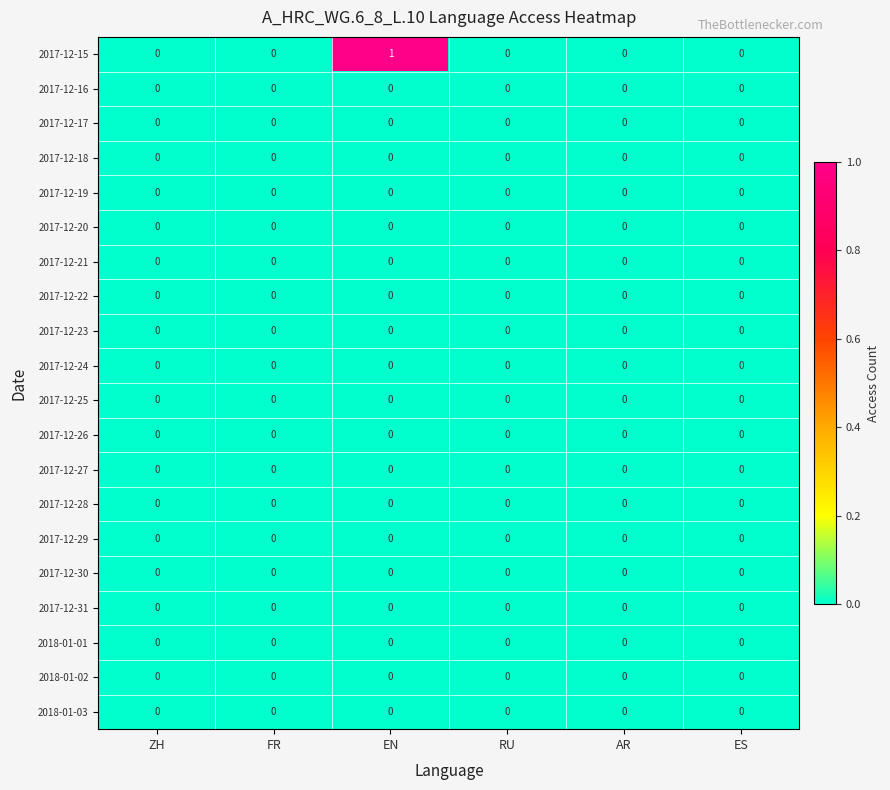

At which category is the sum across all series the highest?

EN